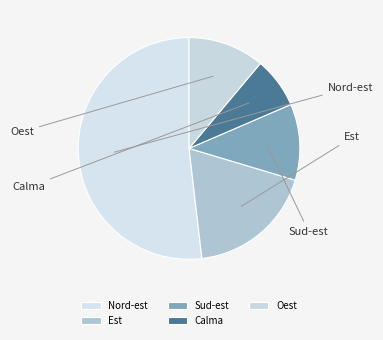

Is the sum of Nord-est and Calma greater than half?

Yes